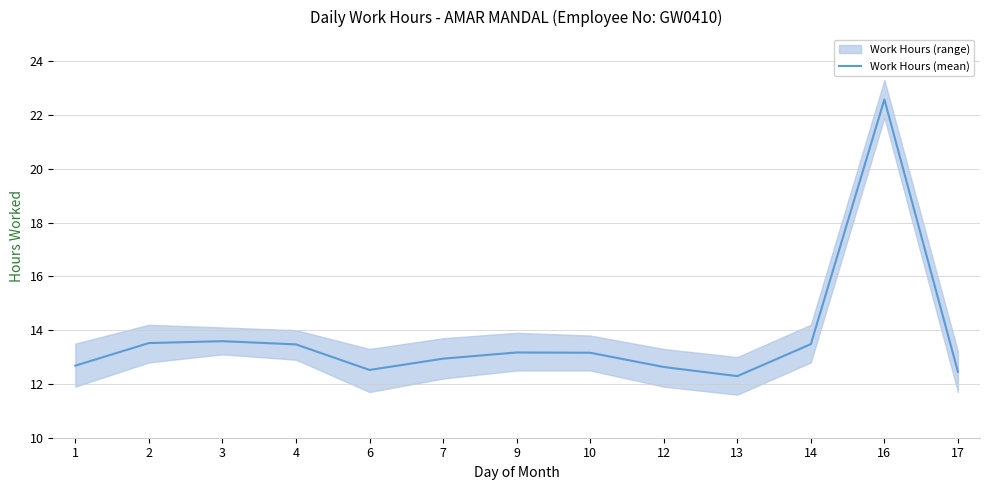

List the labels in order of value, smallest first.

13, 17, 6, 12, 1, 7, 10, 9, 4, 14, 2, 3, 16